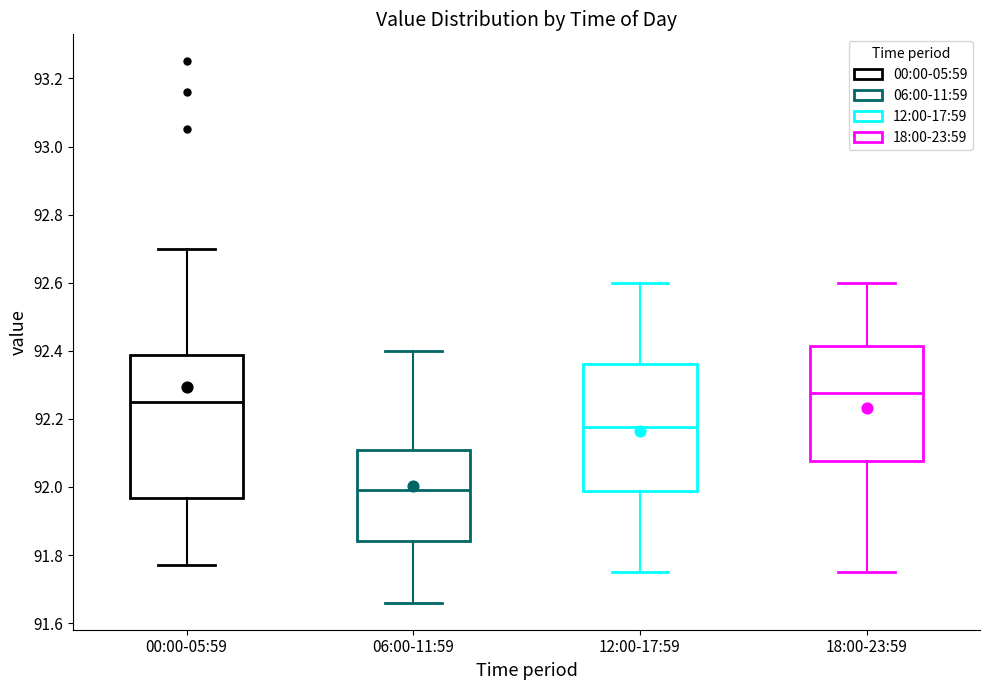

Reading left to right, read every box against the y-axis: the position of its median line, the range the box covers, and the ends of its whiskers. The values are not printed on the chart, so give them approximately, as read against the axis.

00:00-05:59: median 92.26, box 91.96 to 92.38, whiskers 91.78 to 92.70
06:00-11:59: median 92.00, box 91.84 to 92.10, whiskers 91.66 to 92.40
12:00-17:59: median 92.18, box 91.98 to 92.36, whiskers 91.76 to 92.60
18:00-23:59: median 92.28, box 92.08 to 92.42, whiskers 91.76 to 92.60